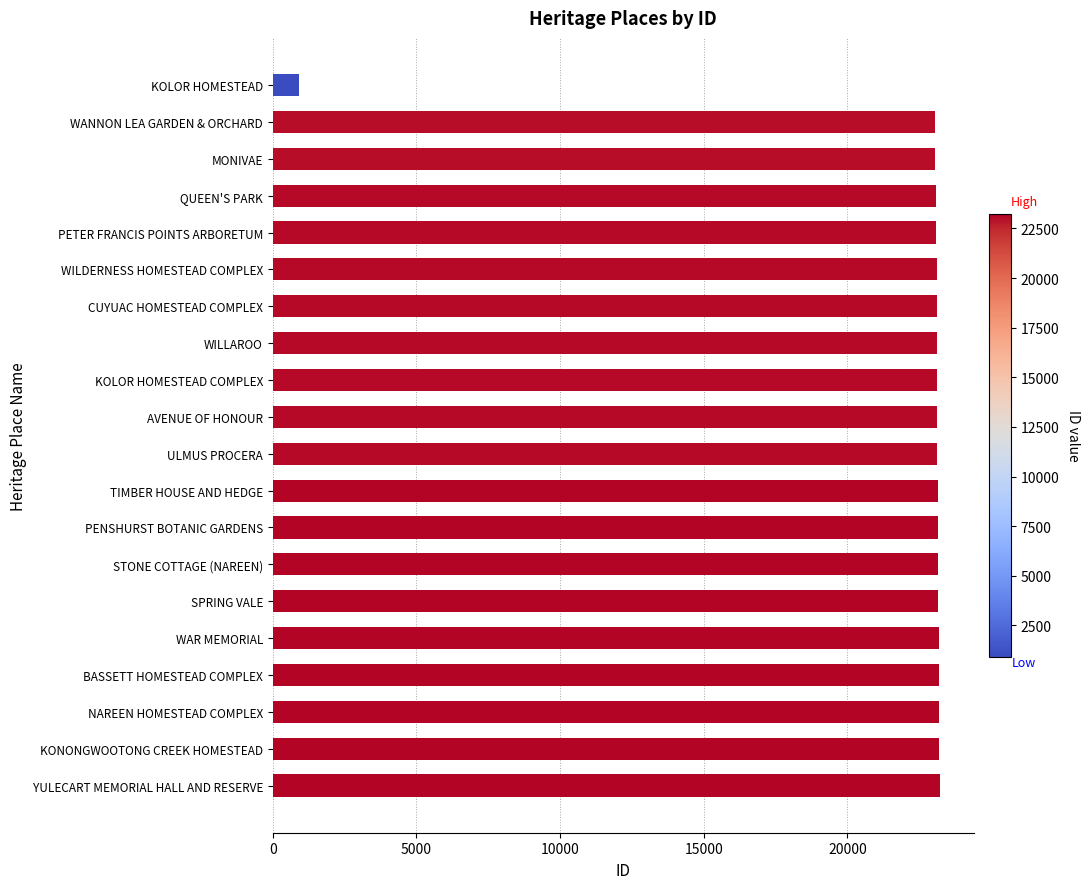

Which has a higher value, MONIVAE or KOLOR HOMESTEAD?

MONIVAE